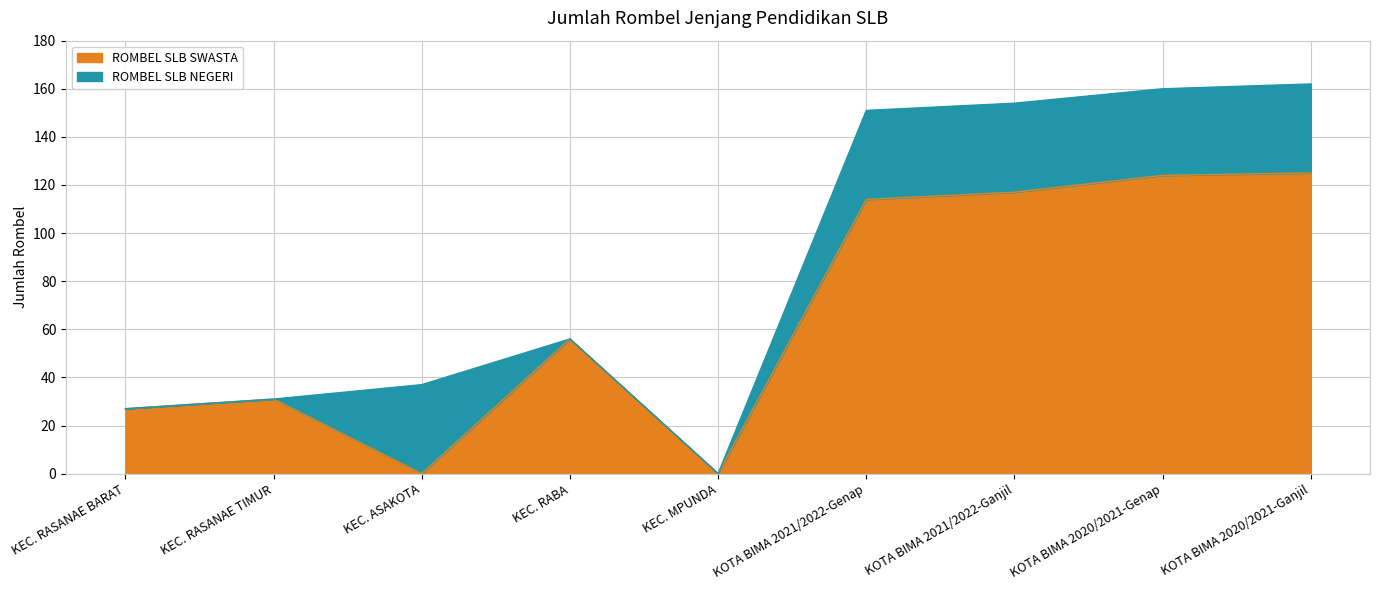

What is the difference between the values at KOTA BIMA 2020/2021-Genap and KEC. MPUNDA?

124